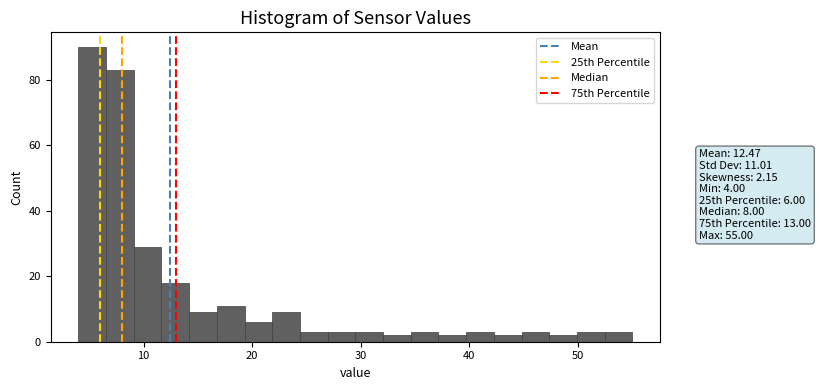

Read against the x-axis, roughly where is the centre of the tallest bar?

5